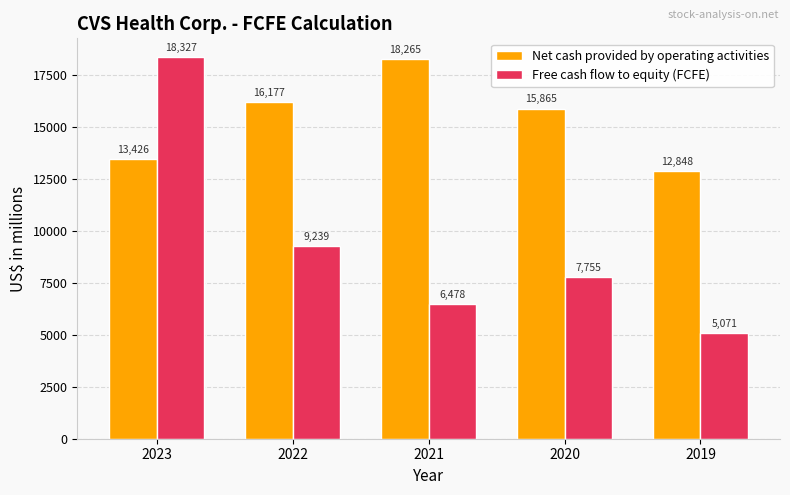

What is the highest value of the Net cash provided by operating activities series?

18265